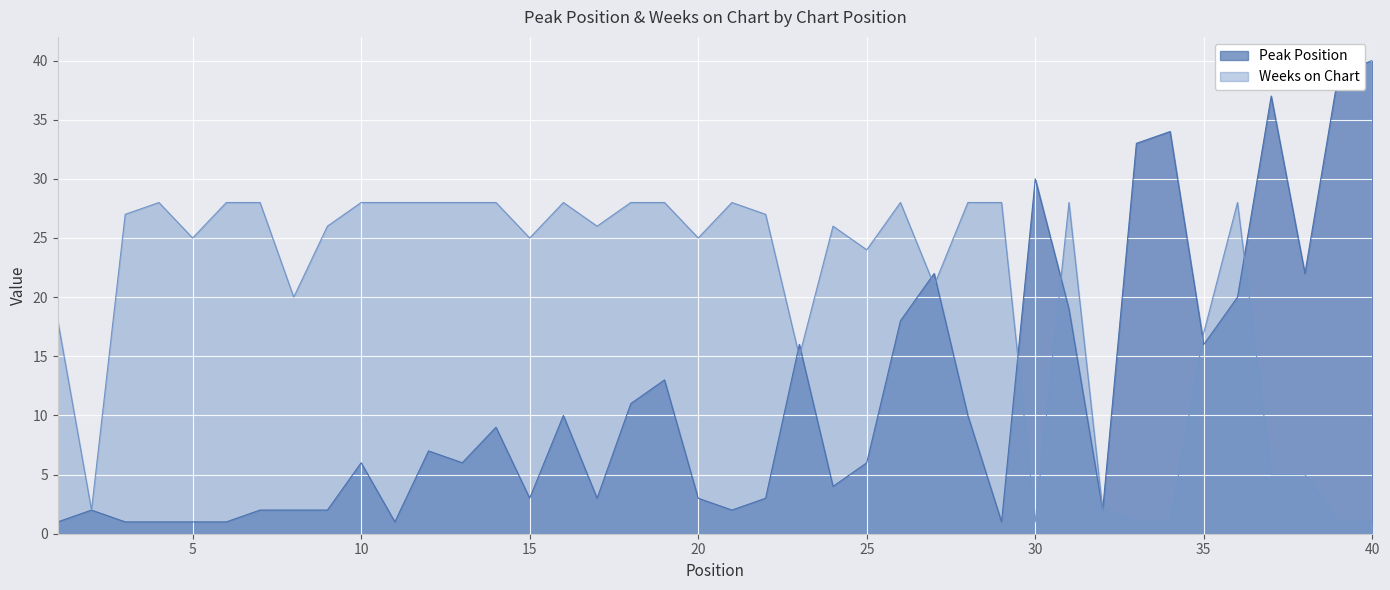

At 16, list the series in order from smallest to largest.

Peak Position, Weeks on Chart